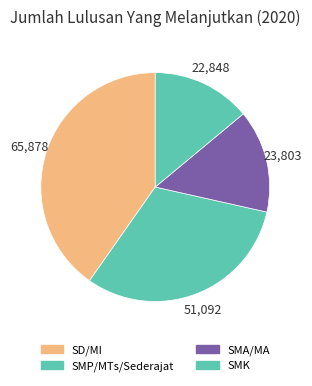

What is the change in value from SMA/MA to SMK?

-955